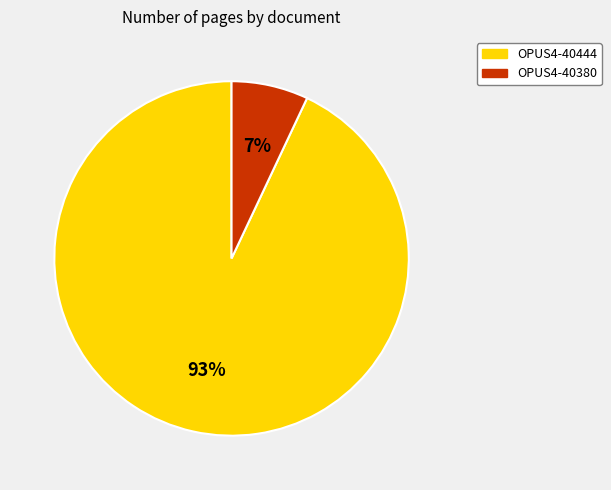

To the nearest percent, what is the average slice percentage?

50%